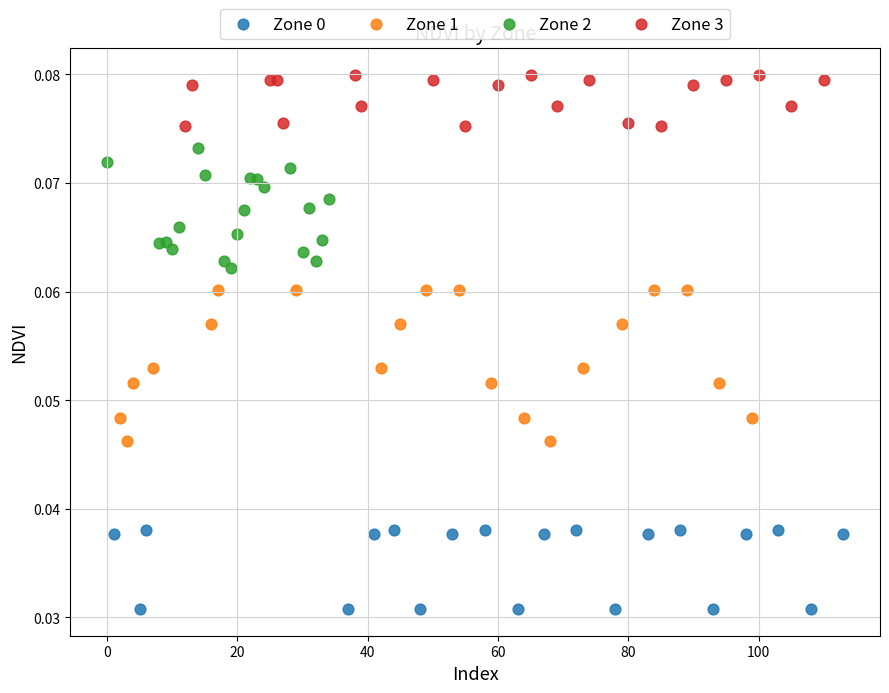

Which series contains the highest Y value?

Zone 3